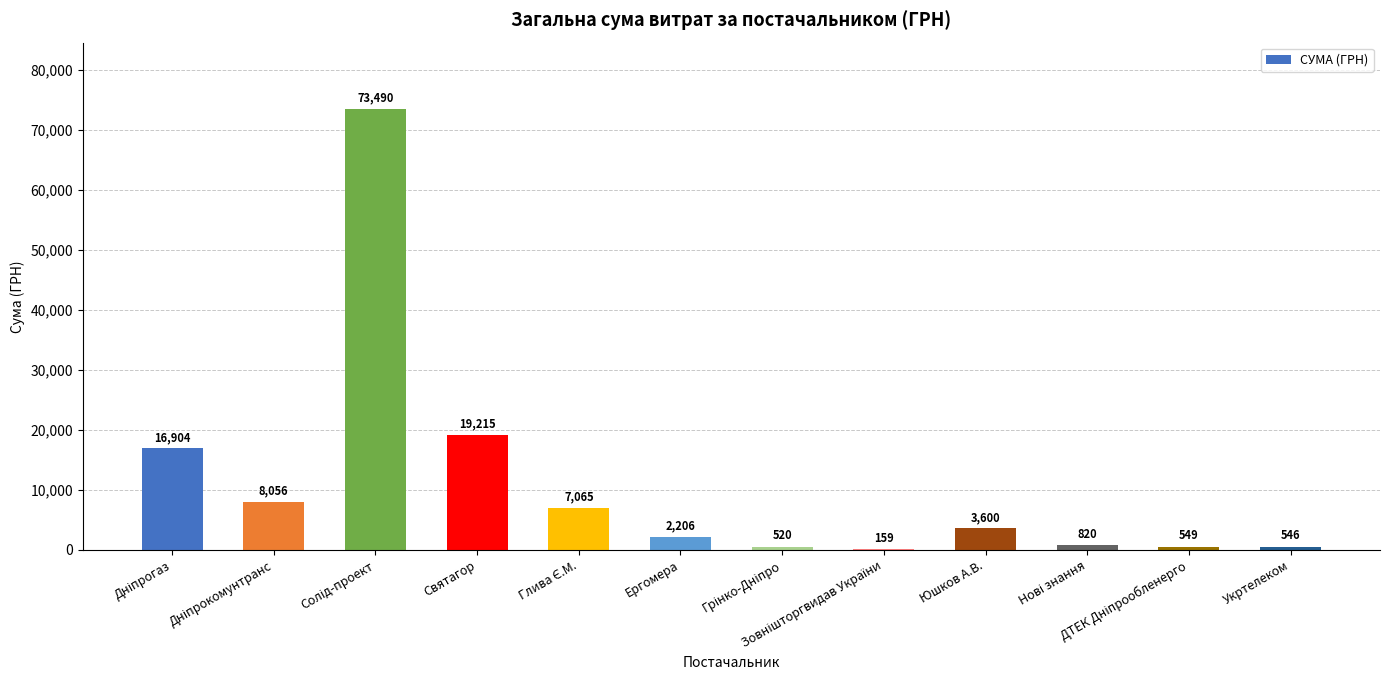

What is the sum of all values?

133129.3